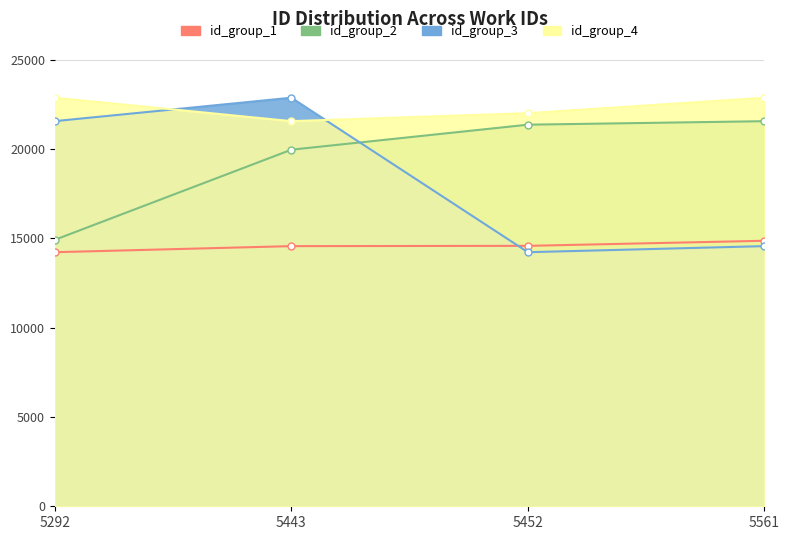

What are all the series names shown in the legend?

id_group_1, id_group_2, id_group_3, id_group_4